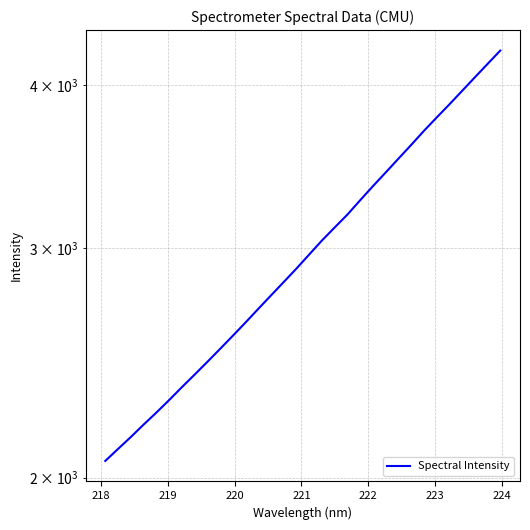

The value at 25 is 5889.8. True or false?

False